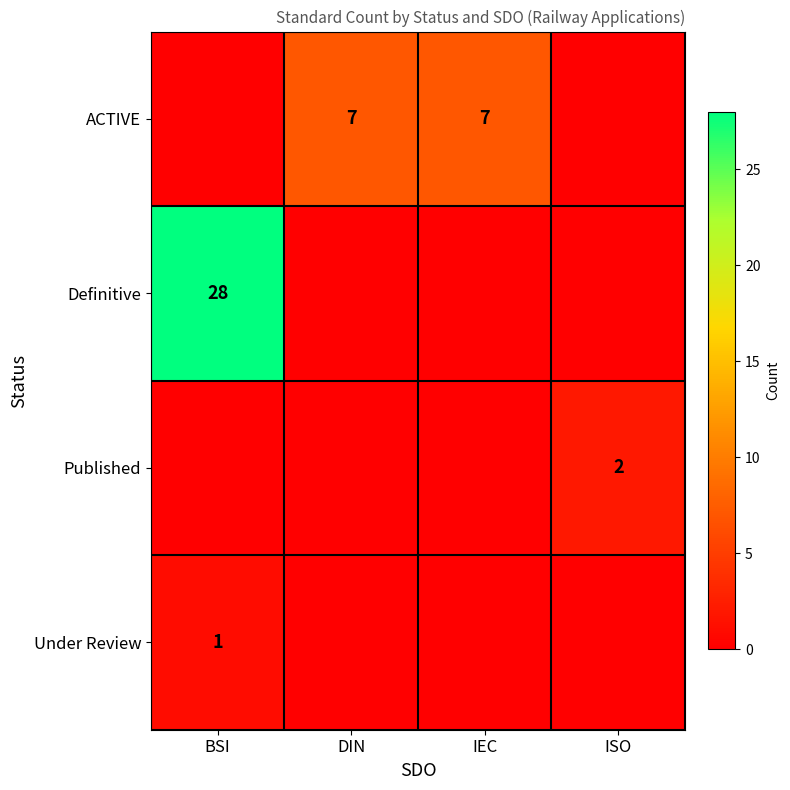

Is the value of Definitive at BSI greater than the value of ACTIVE at IEC?

Yes